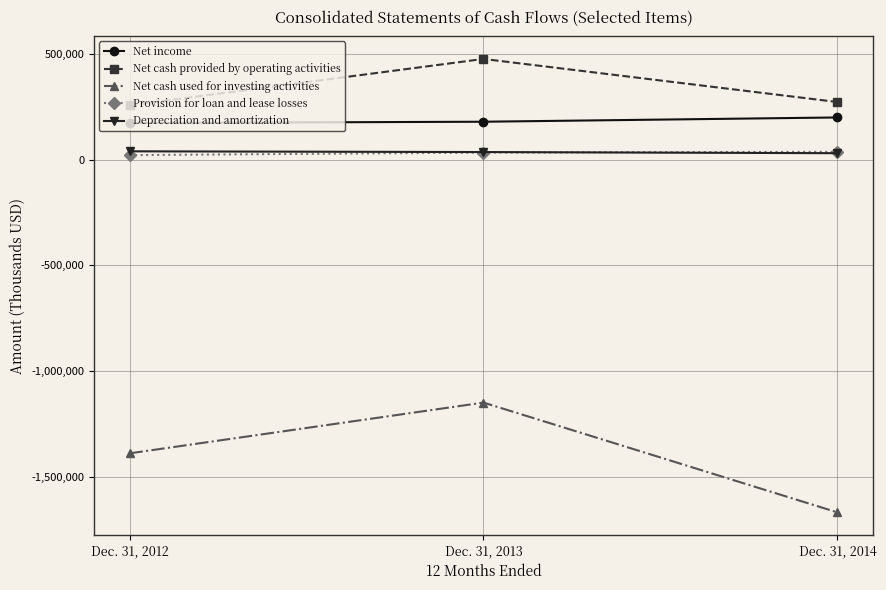

The value of Net income at Dec. 31, 2013 is 179549. True or false?

True